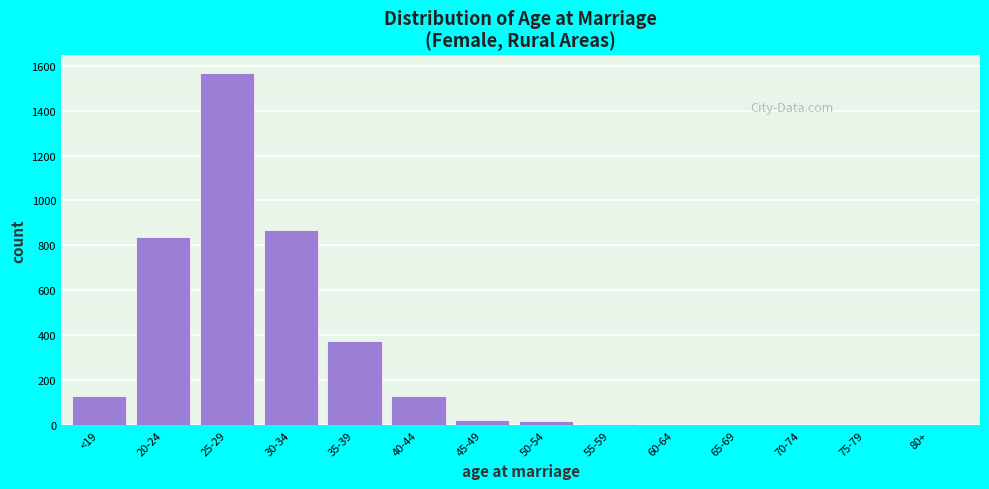

True or false: the data shows 1 at 75-79.

True